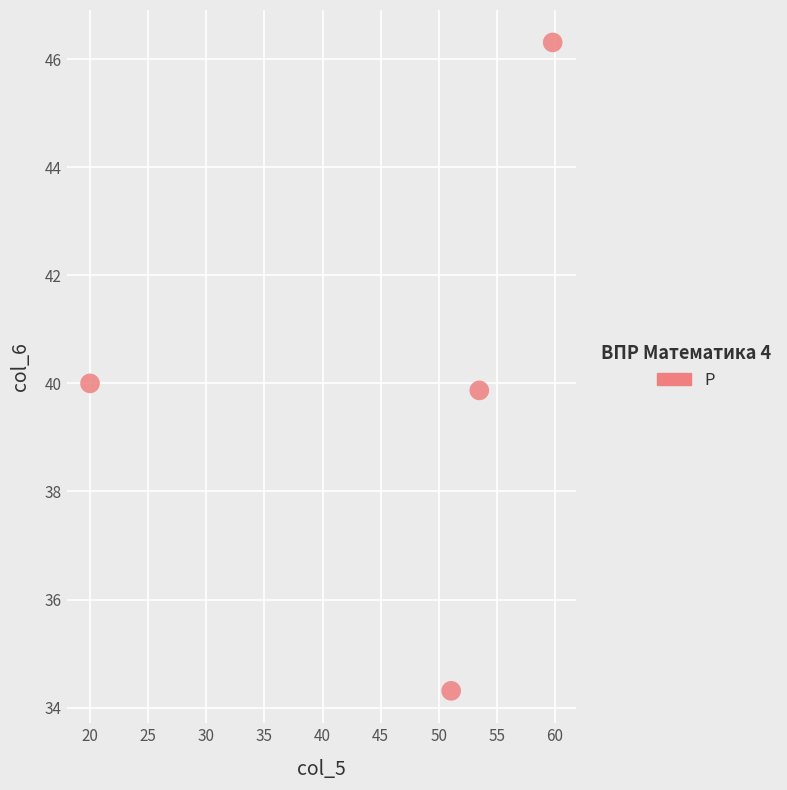

What is the range of X values (max minus min)?

39.8